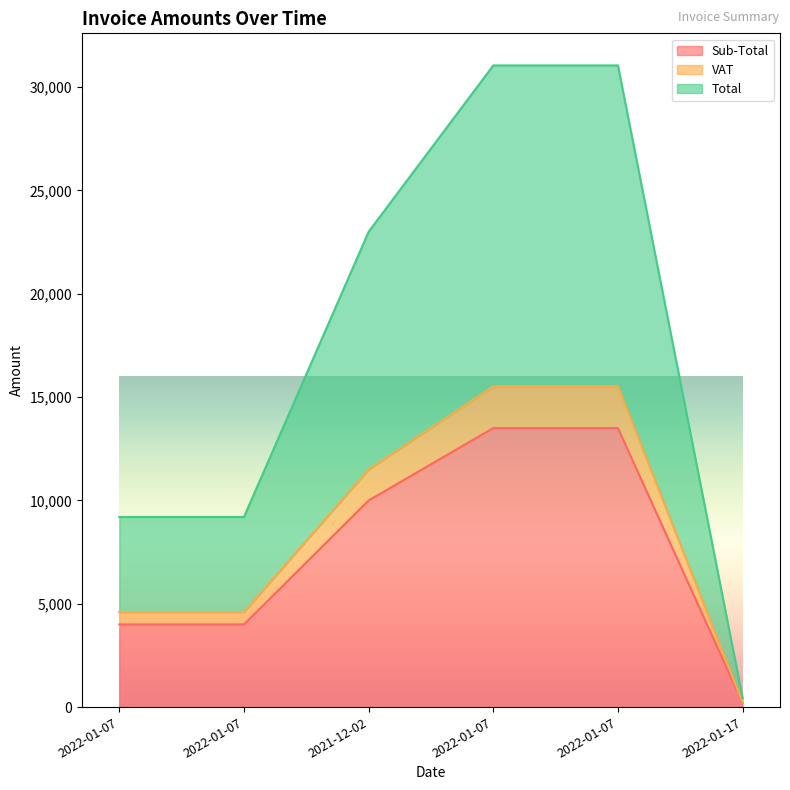

At how many categories does at least one series exceed 26725?

2